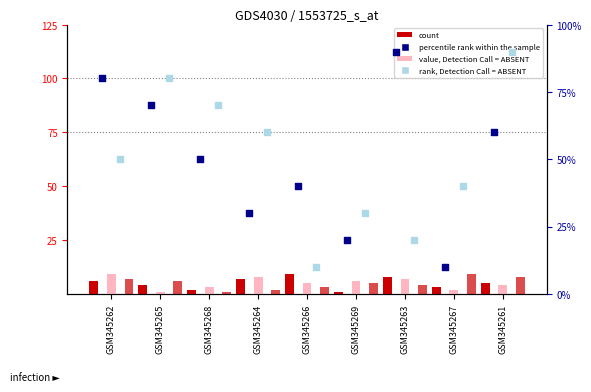

What is the total value across all series at GSM345266?

67